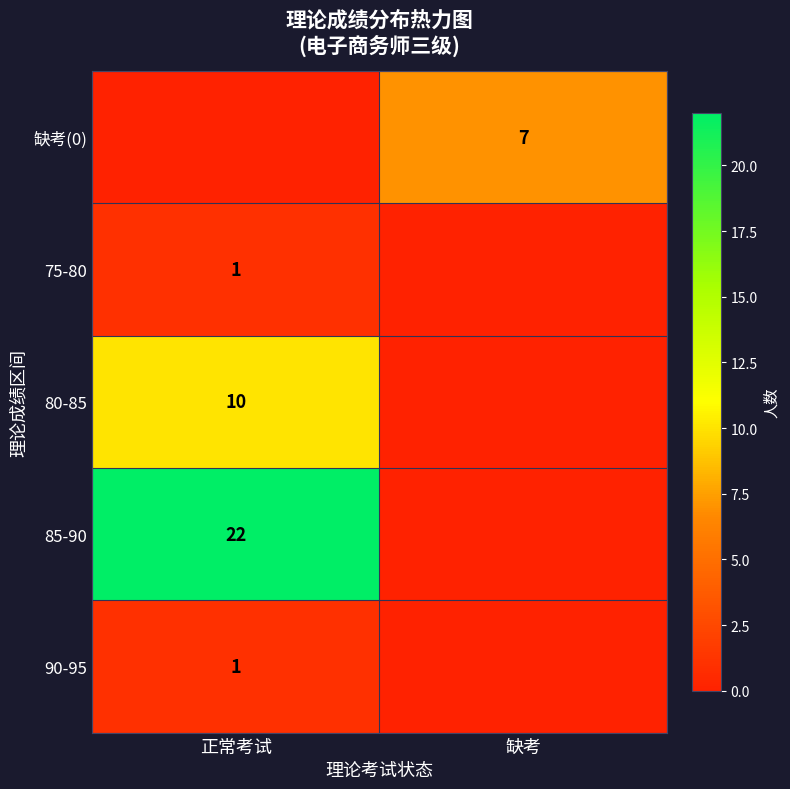

True or false: 85-90 has a value of 22 at 正常考试.

True